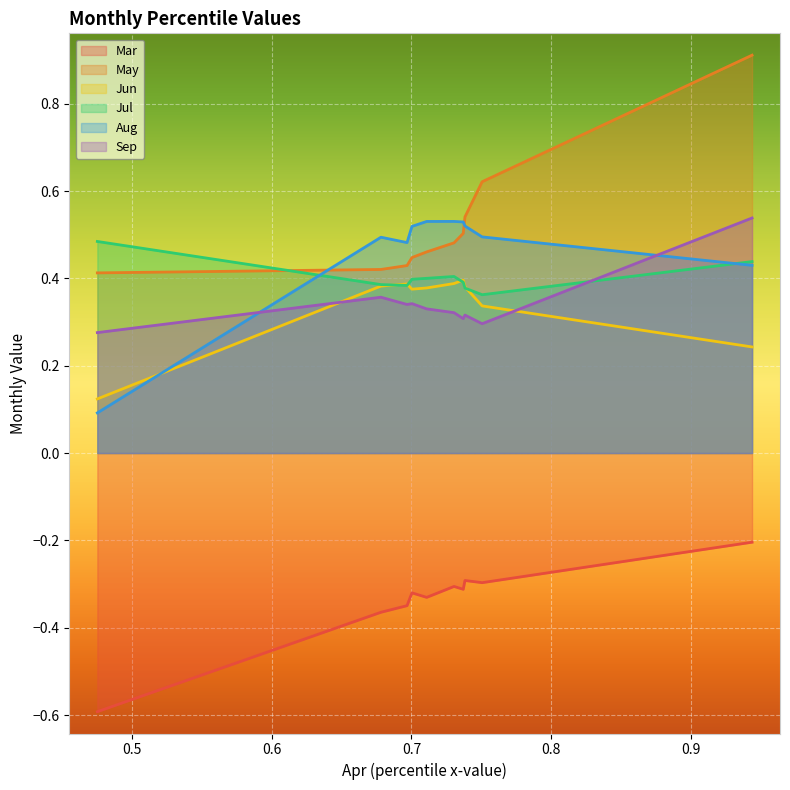

How many lines are shown in the chart?

6